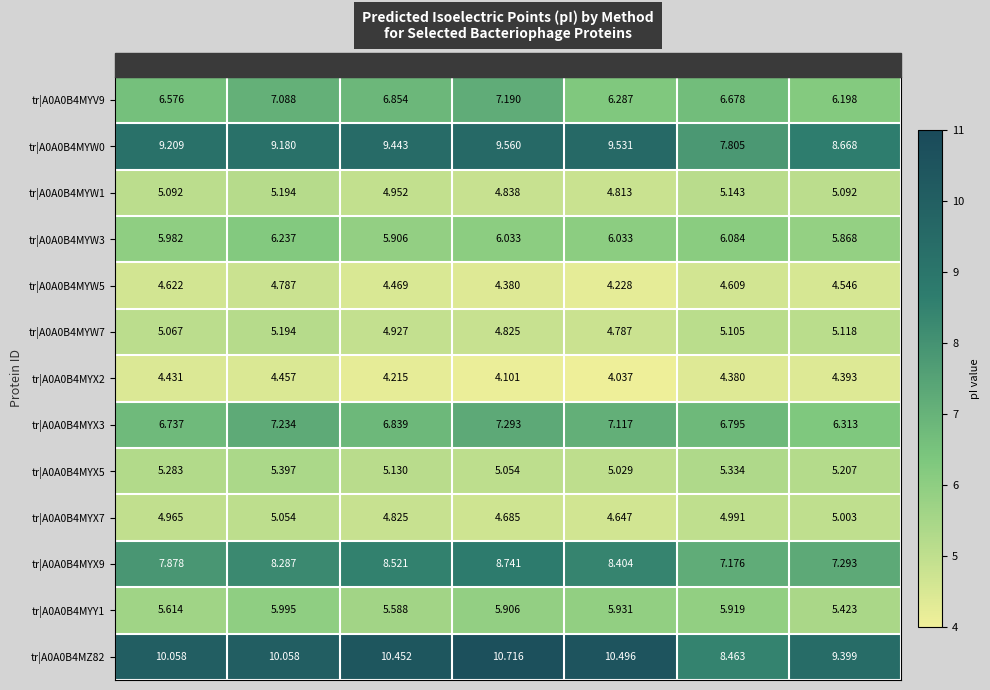

Rank the series at Bjellqvist from highest to lowest value.

tr|A0A0B4MZ82, tr|A0A0B4MYW0, tr|A0A0B4MYX9, tr|A0A0B4MYX3, tr|A0A0B4MYV9, tr|A0A0B4MYW3, tr|A0A0B4MYY1, tr|A0A0B4MYX5, tr|A0A0B4MYW1, tr|A0A0B4MYW7, tr|A0A0B4MYX7, tr|A0A0B4MYW5, tr|A0A0B4MYX2